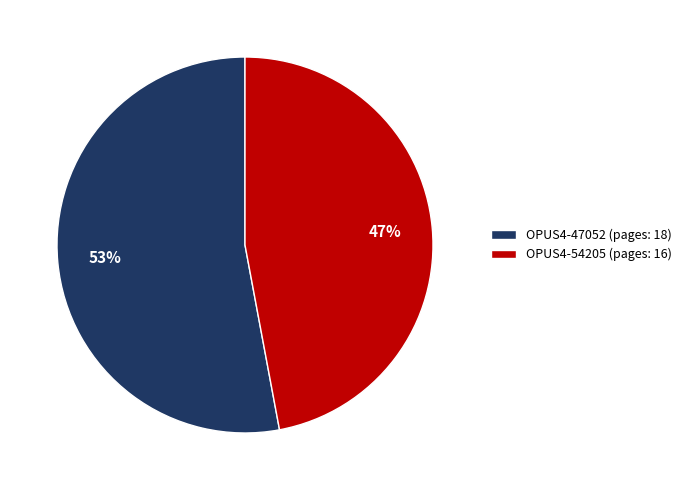

Which slice is the smallest?

OPUS4-54205